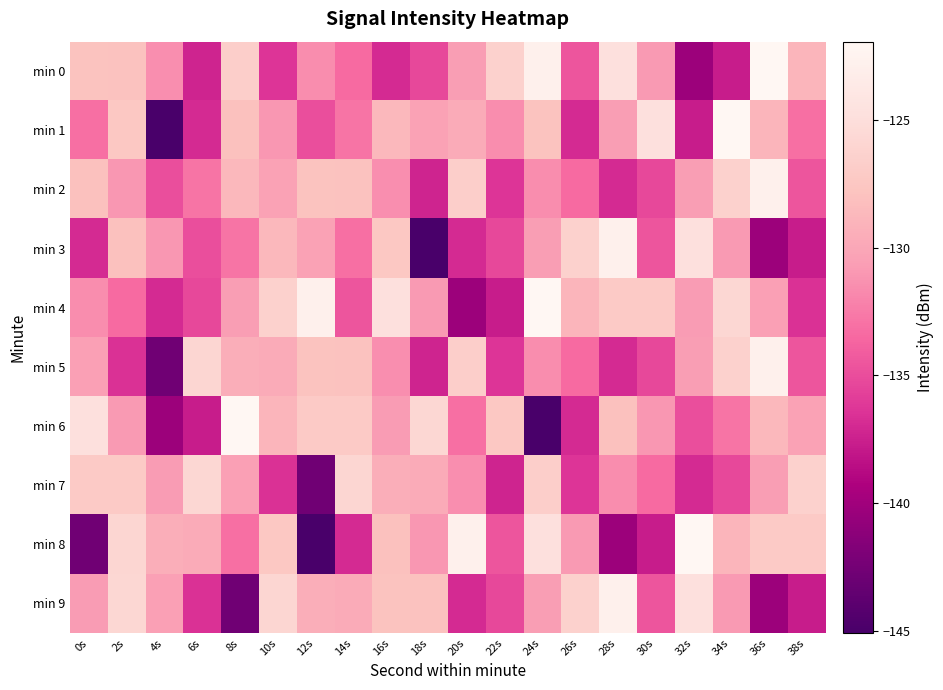

Rank the series at 2s from lowest to highest value.

min 5, min 4, min 2, min 6, min 3, min 0, min 1, min 7, min 8, min 9